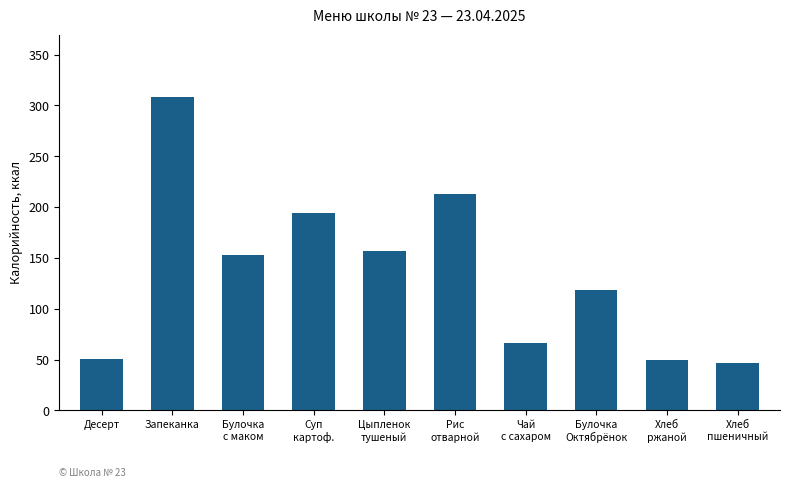

What is the difference between the maximum and minimum values?

261.3